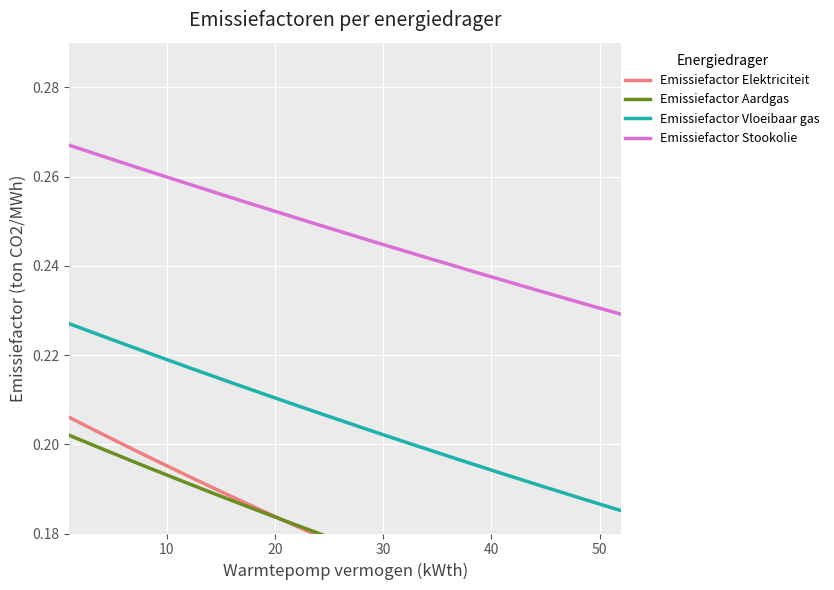

Reading left to right, transcribe all the data shown in this chart.

Emissiefactor Elektriciteit: 0.2	0.2	0.2	0.2	0.2
Emissiefactor Aardgas: 0.2	0.2	0.2	0.2	0.2
Emissiefactor Vloeibaar gas: 0.2	0.2	0.2	0.2	0.2
Emissiefactor Stookolie: 0.3	0.3	0.3	0.3	0.3